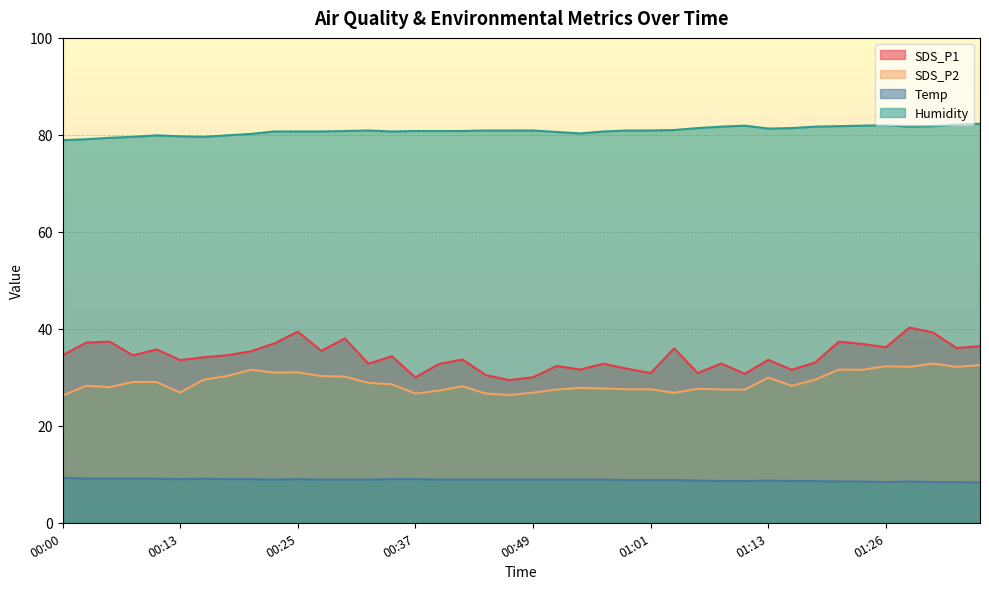

Between 00:27 and 01:11, which series saw the biggest shift?

SDS_P1